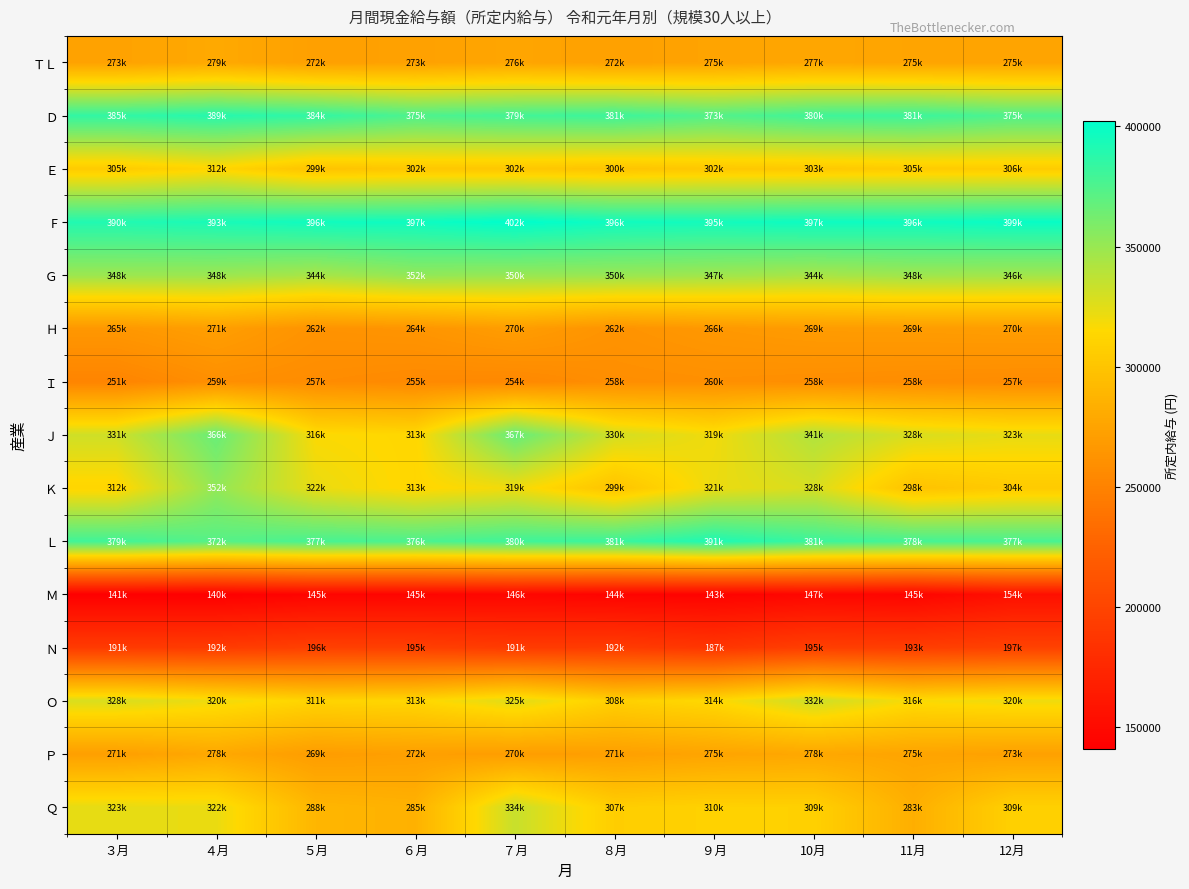

Reading left to right, what are all the values shown in this chart?

ＴＬ: ３月=273924	４月=279439	５月=272118	６月=273082	７月=276420	８月=272886	９月=275132	10月=277693	11月=275554	12月=275218
Ｄ: ３月=385156	４月=389018	５月=384900	６月=375297	７月=379124	８月=381321	９月=373724	10月=380142	11月=381764	12月=375112
Ｅ: ３月=305164	４月=312943	５月=299209	６月=302442	７月=302239	８月=300083	９月=302798	10月=303524	11月=305489	12月=306001
F: ３月=390619	４月=393270	５月=396431	６月=397105	７月=402439	８月=396611	９月=395228	10月=397587	11月=396476	12月=399155
Ｇ: ３月=348978	４月=348955	５月=344889	６月=352418	７月=350725	８月=350048	９月=347988	10月=344850	11月=348312	12月=346986
Ｈ: ３月=265978	４月=271239	５月=262512	６月=264064	７月=270382	８月=262777	９月=266523	10月=269095	11月=269594	12月=270290
Ｉ: ３月=251330	４月=259684	５月=257520	６月=255387	７月=254234	８月=258894	９月=260051	10月=258944	11月=258014	12月=257246
Ｊ: ３月=331661	４月=366410	５月=316609	６月=313748	７月=367520	８月=330342	９月=319964	10月=341528	11月=328139	12月=323210
Ｋ: ３月=312494	４月=352146	５月=322353	６月=313363	７月=319915	８月=299285	９月=321864	10月=328678	11月=298669	12月=304737
Ｌ: ３月=379810	４月=372350	５月=377593	６月=376073	７月=380450	８月=381875	９月=391787	10月=381797	11月=378612	12月=377191
Ｍ: ３月=141181	４月=140975	５月=145058	６月=145615	７月=146802	８月=144792	９月=143687	10月=147365	11月=145531	12月=154820
Ｎ: ３月=191753	４月=192145	５月=196147	６月=195512	７月=191852	８月=192351	９月=187430	10月=195024	11月=193965	12月=197345
Ｏ: ３月=328311	４月=320431	５月=311489	６月=313508	７月=325749	８月=308513	９月=314869	10月=332470	11月=316972	12月=320898
Ｐ: ３月=271747	４月=278974	５月=269961	６月=272131	７月=270132	８月=271995	９月=275736	10月=278238	11月=275829	12月=273048
Ｑ: ３月=323497	４月=322325	５月=288970	６月=285740	７月=334180	８月=307186	９月=310000	10月=309321	11月=283620	12月=309291